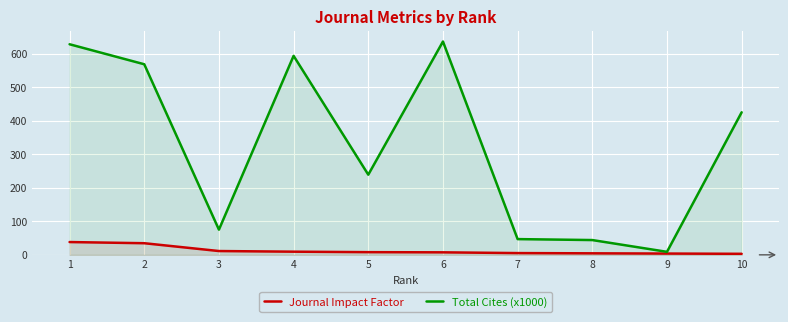

At which category does the chart reach its peak across all series?

6